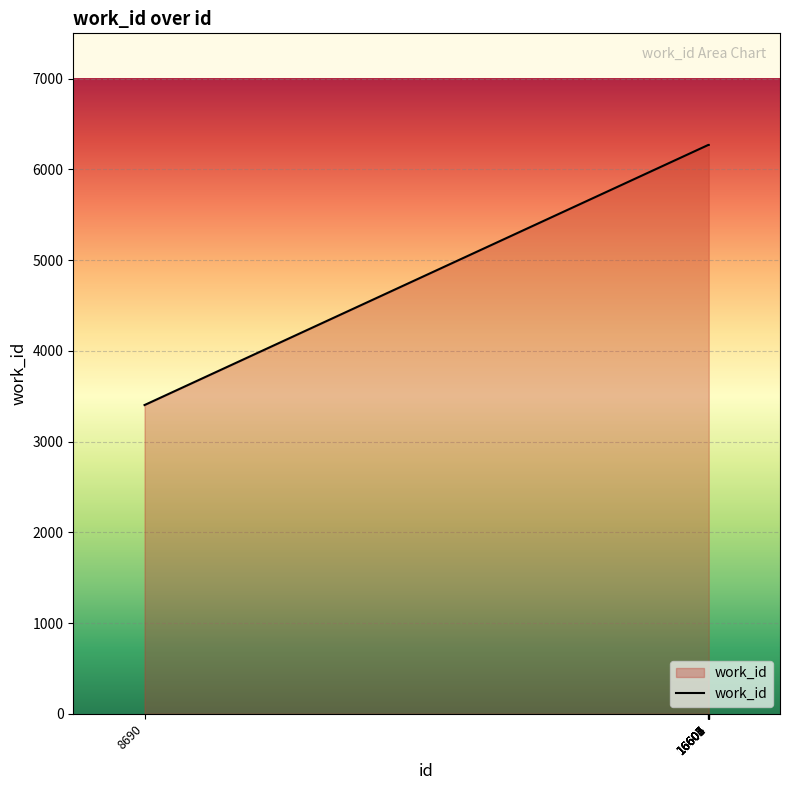

Does the chart display data point markers on the line(s)?

No